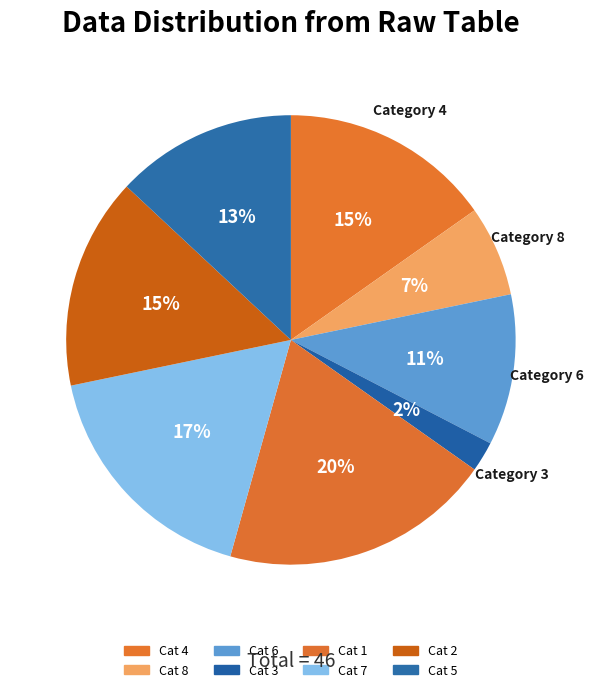

Count the number of slices in the pie.

8